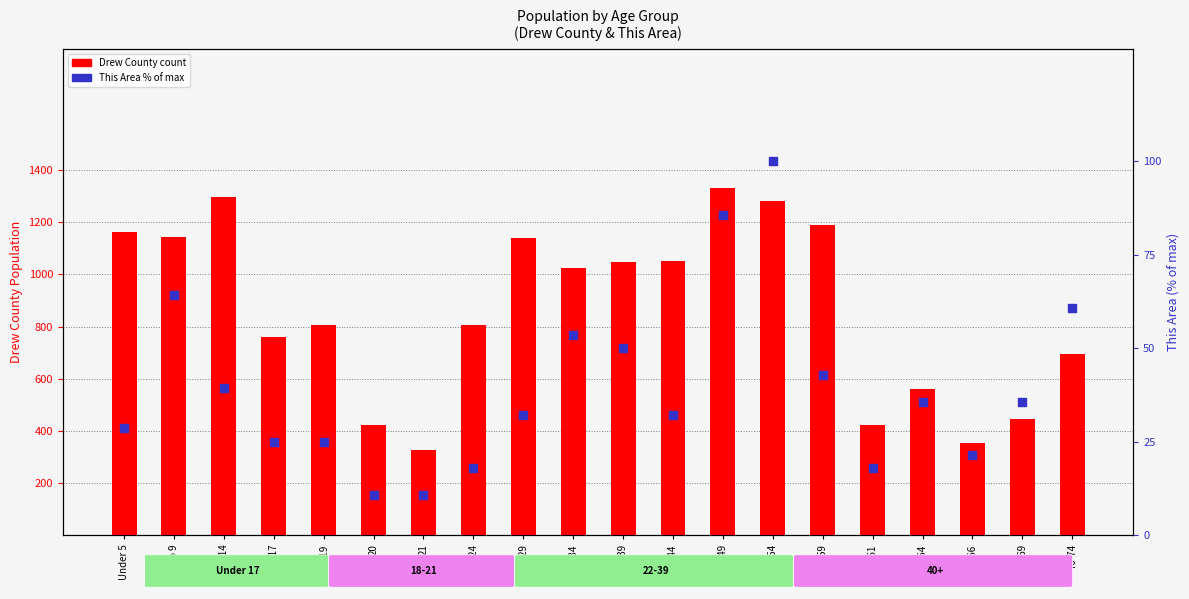

At how many categories does at least one series exceed 246?

20